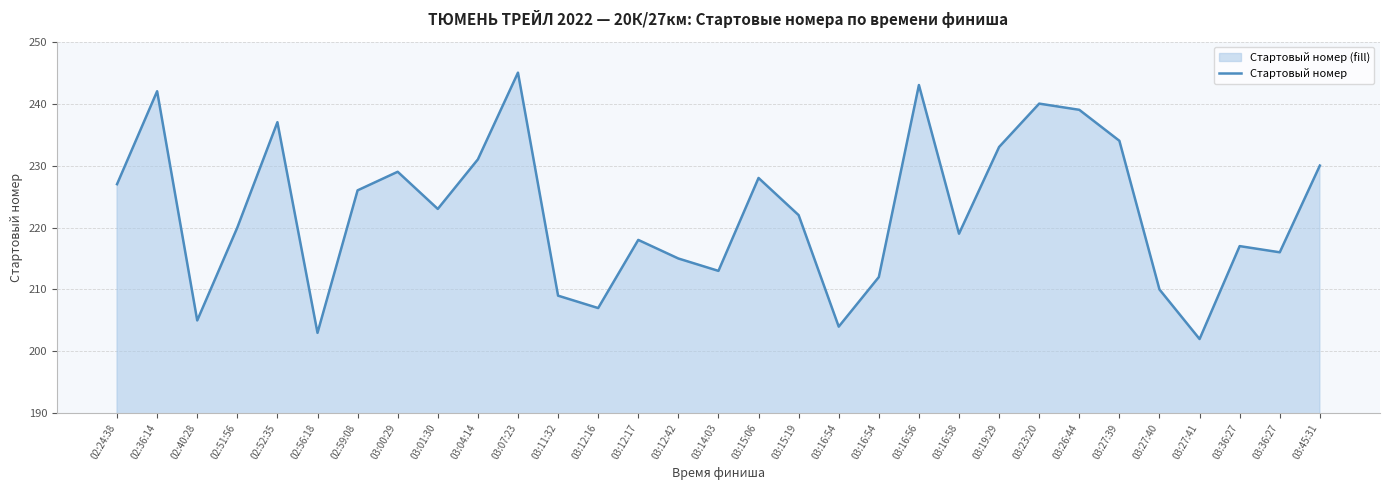

How many lines are shown in the chart?

1